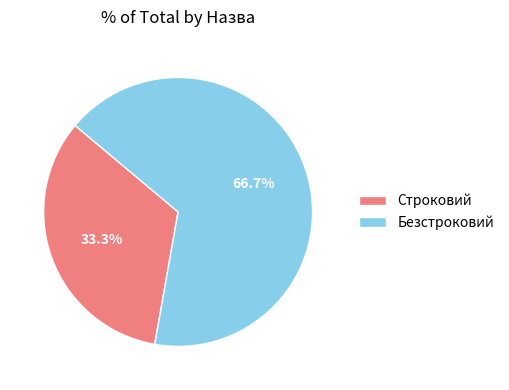

Which slice is the smallest?

Строковий